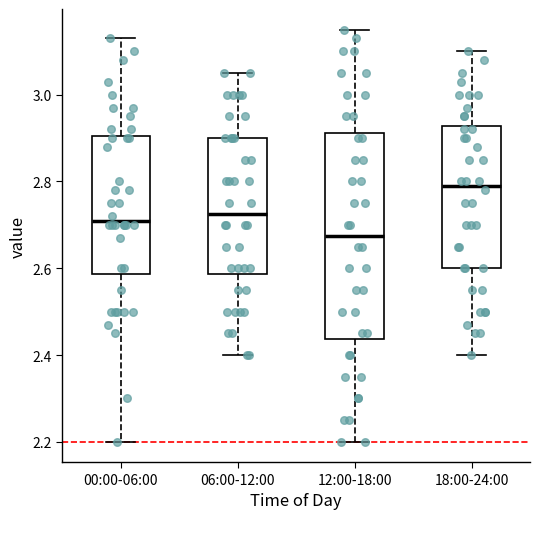

Where is the lower edge of the box for 06:00-12:00 on the y-axis? The values are not printed on the chart, so give them approximately, as read against the axis.

2.58